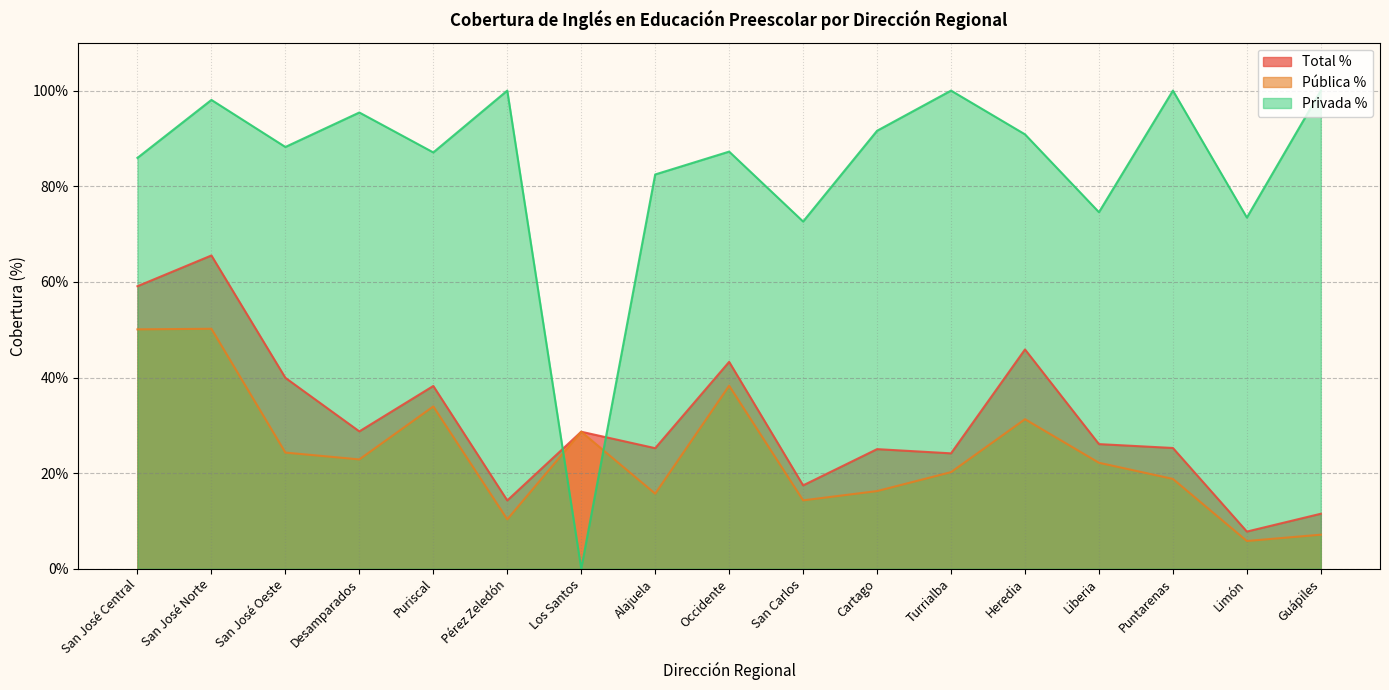

At how many categories does at least one series exceed 57?

16